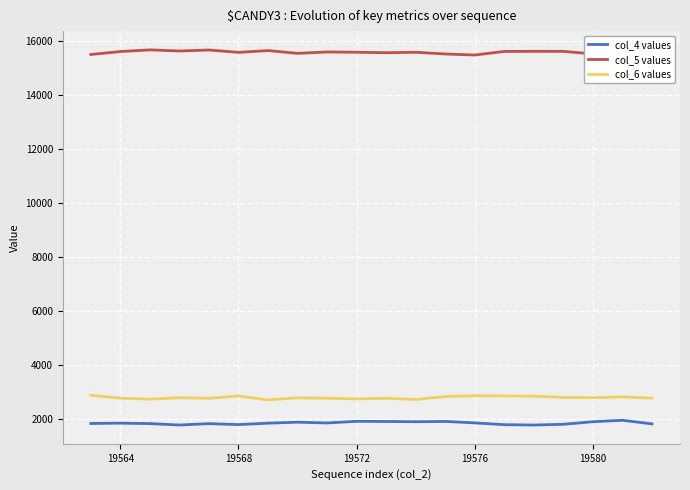

Which series has the largest total across all categories?

col_5 values